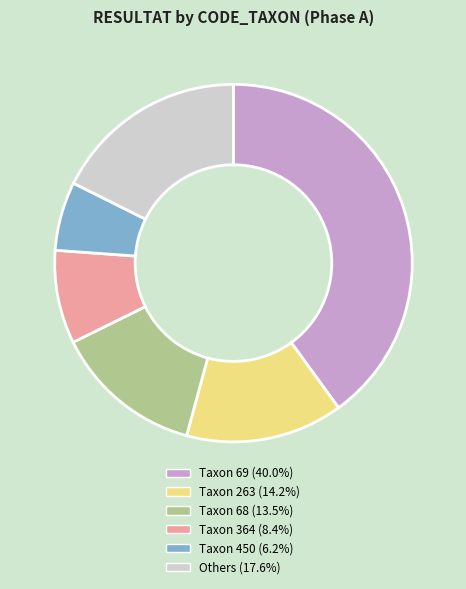

How many slices are in this pie chart?

6